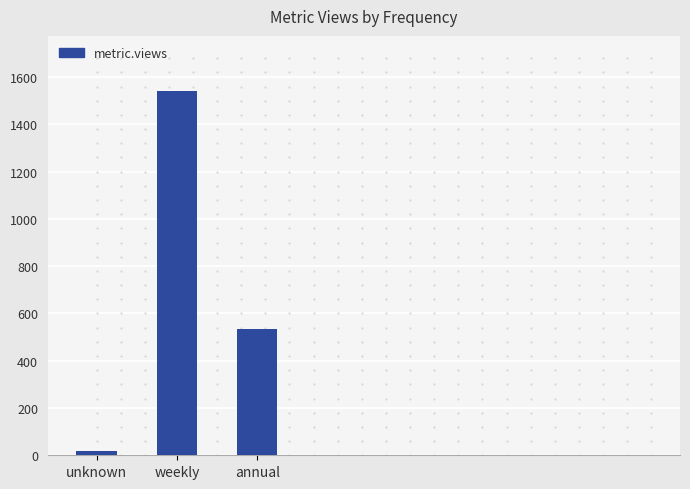

True or false: the data shows 20 at unknown.

True